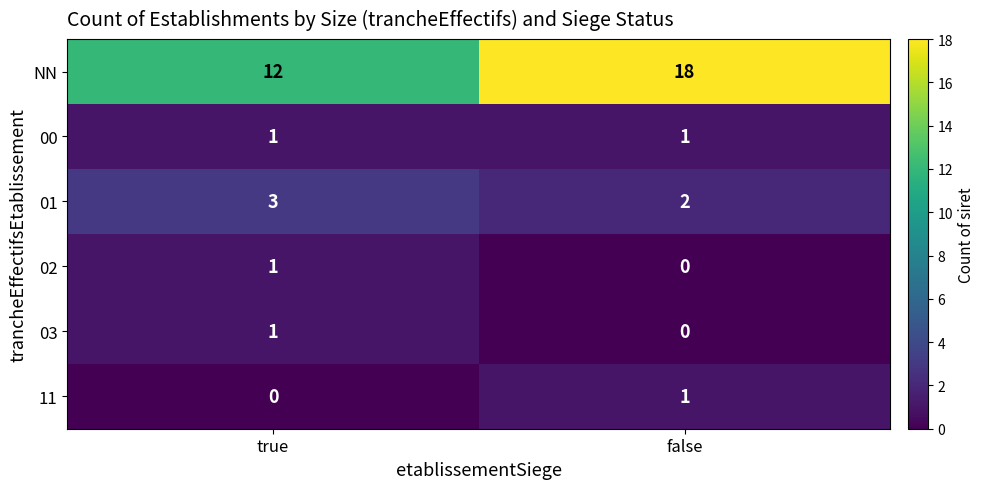

Reading right to left, extract all data points from this chart.

NN: 18	12
00: 1	1
01: 2	3
02: 0	1
03: 0	1
11: 1	0